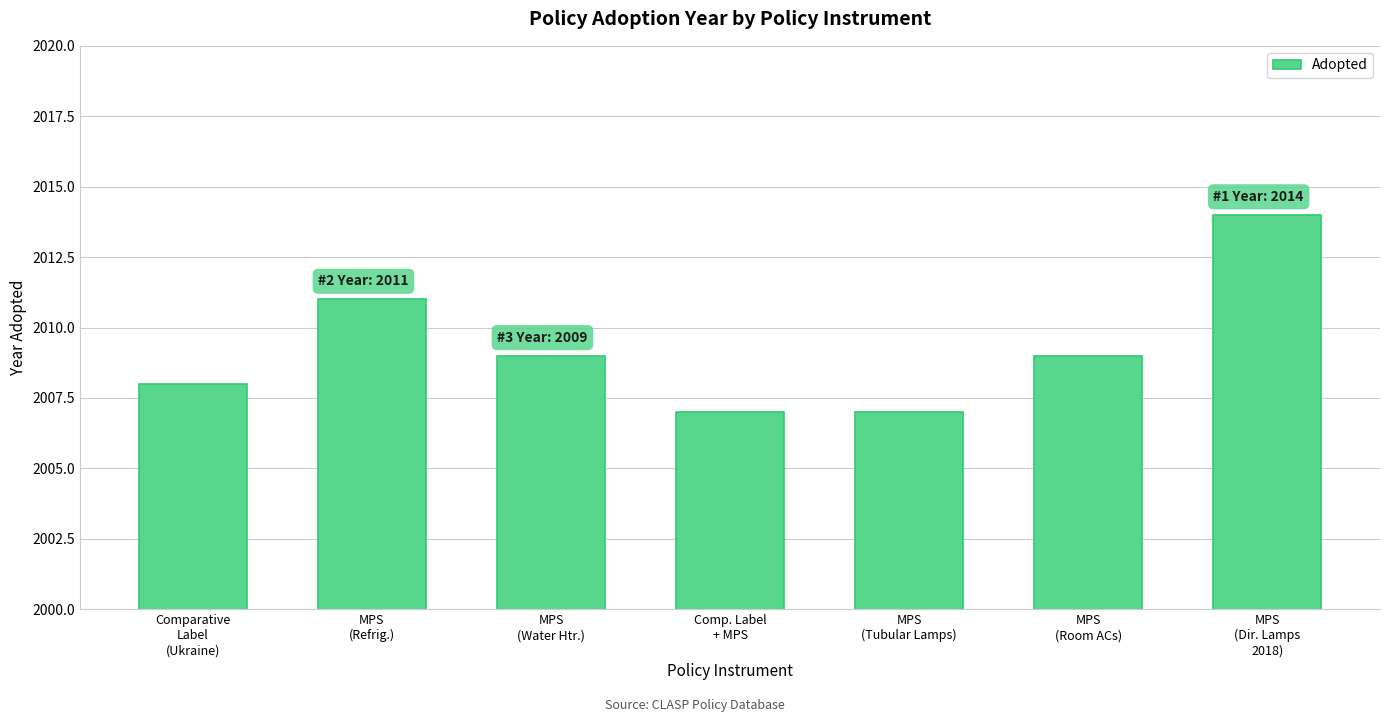

What is the minimum value shown in the chart?

2007